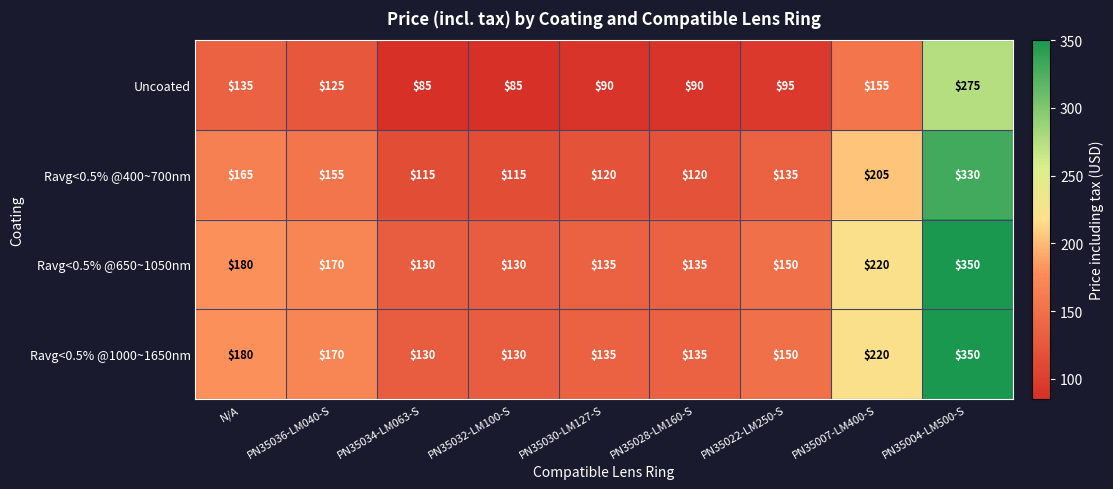

The Uncoated series shows 275 at PN35004-LM500-S. True or false?

True